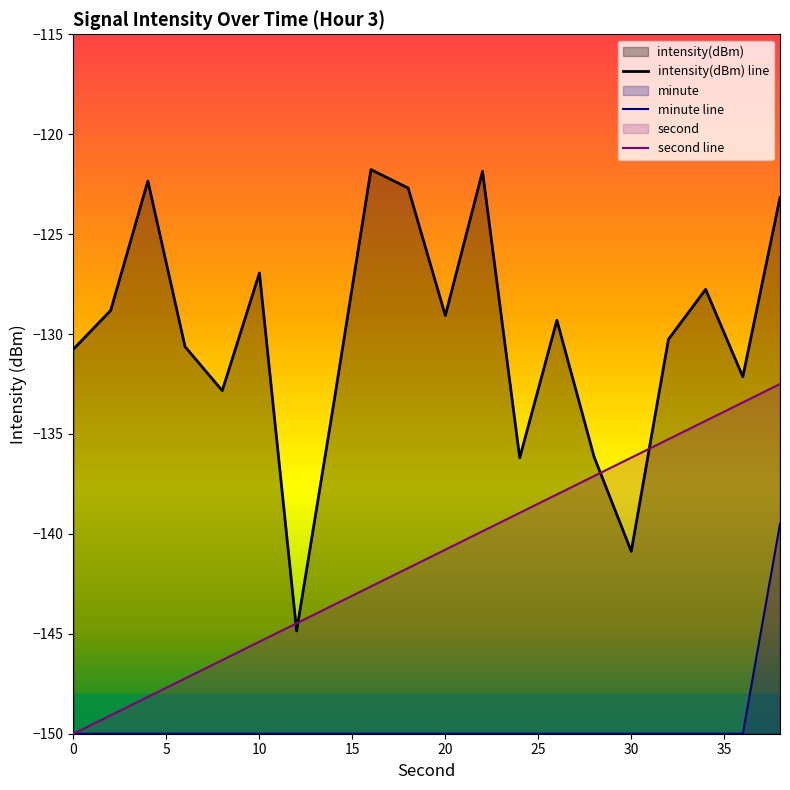

Is the value of second at 30 greater than the value of intensity(dBm) at 20?

No